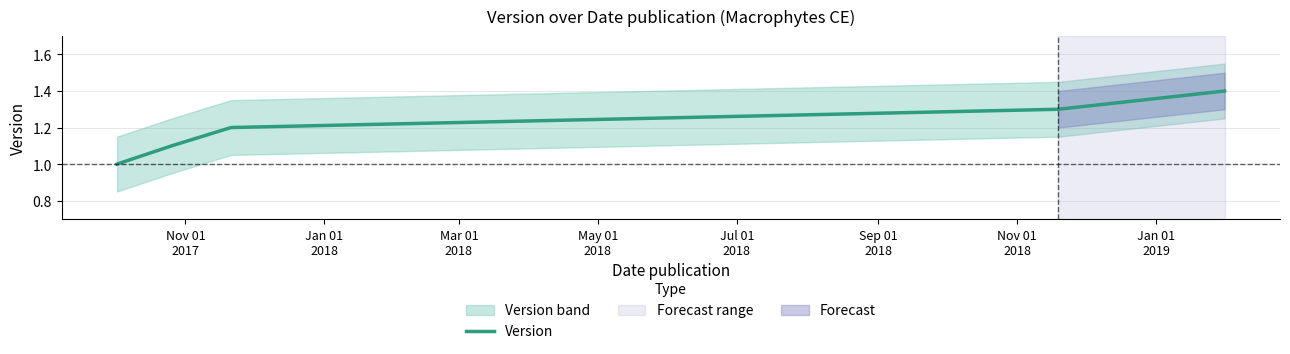

What is the highest value of the Version series?

1.4